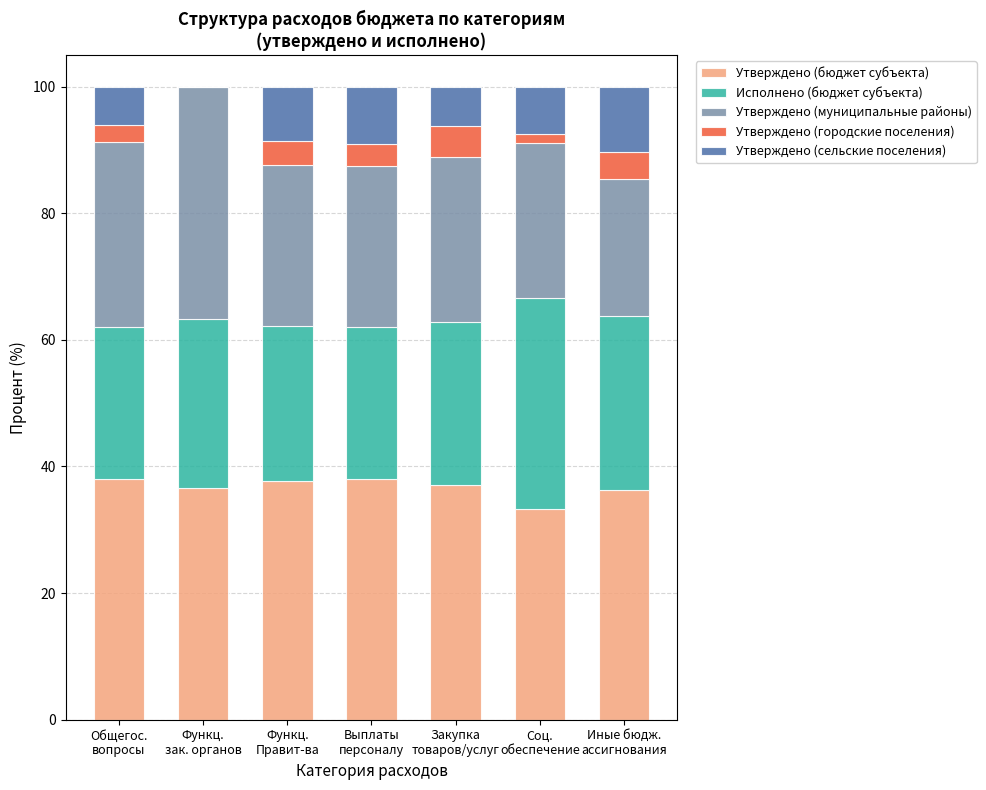

What is the maximum value for Утверждено (бюджет субъекта)?

38.0